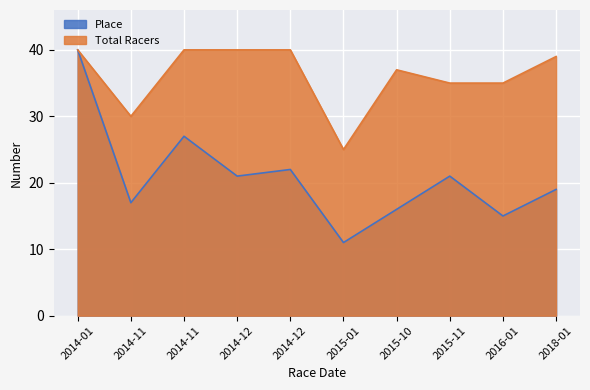

How many lines are shown in the chart?

2